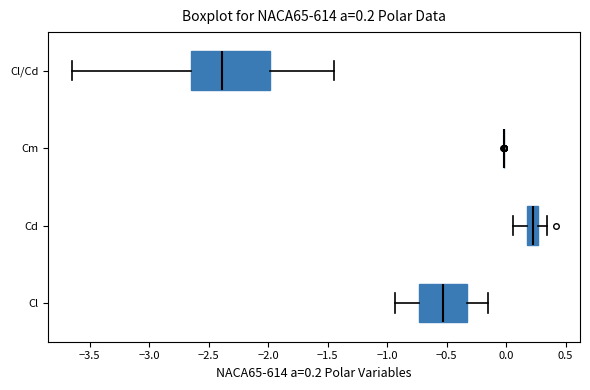

Comparing the boxes themselves (not the whiskers), which one is the widest?

Cl/Cd